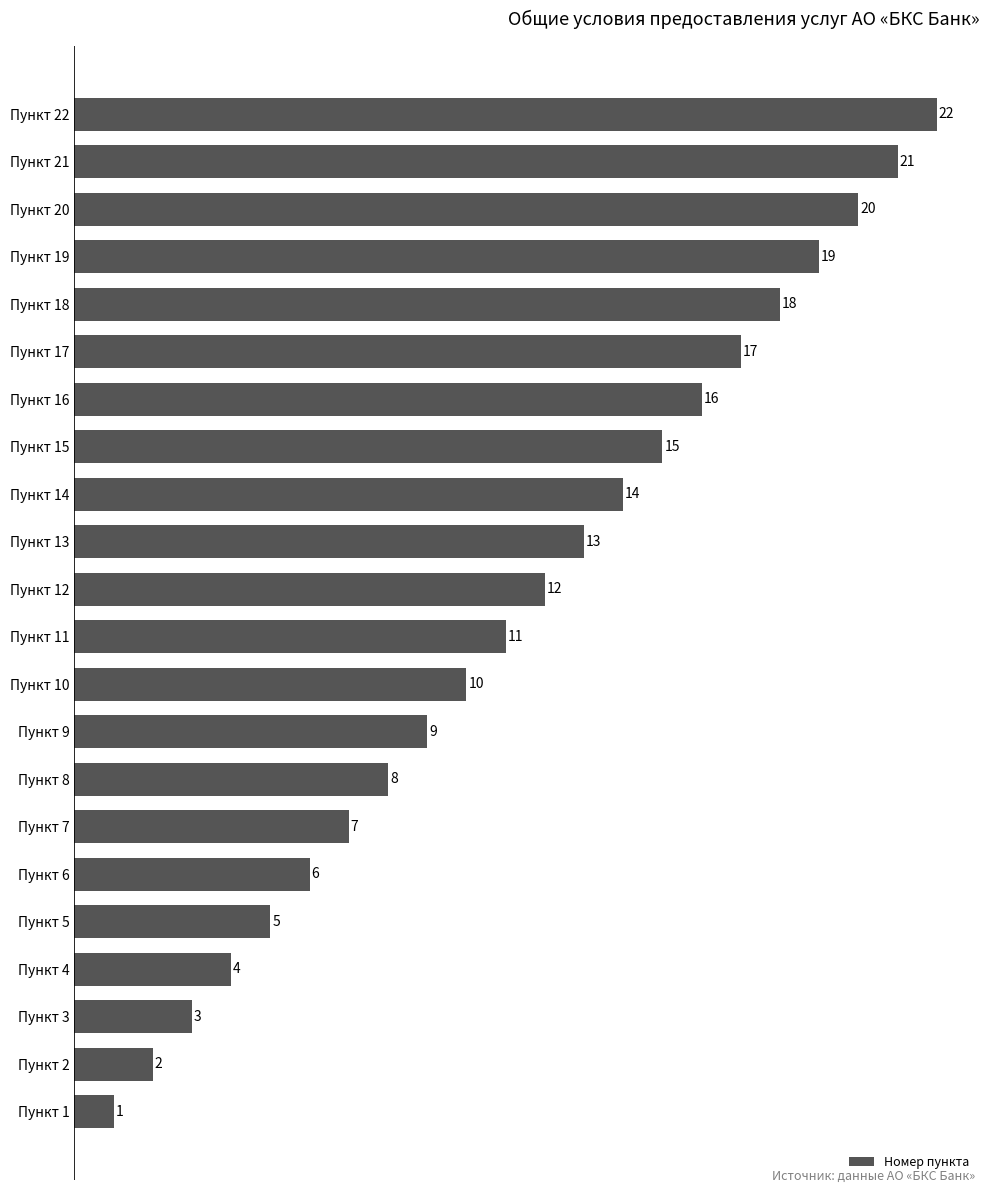

What is the greatest value displayed?

22